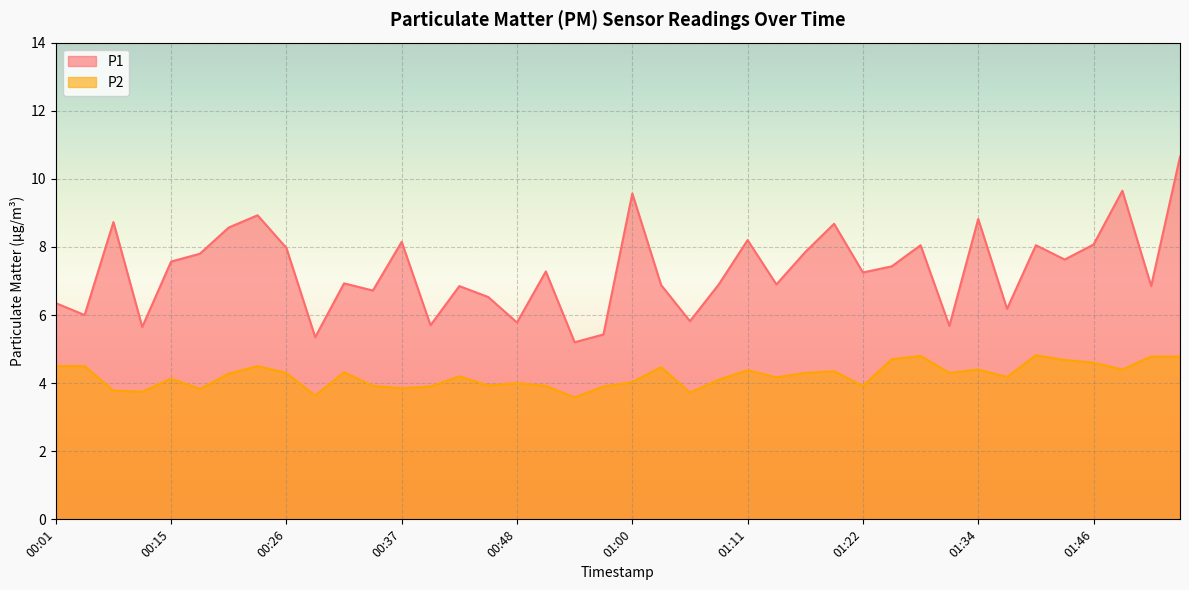

Is it true that P2 equals 1.3 at 01:43?

False